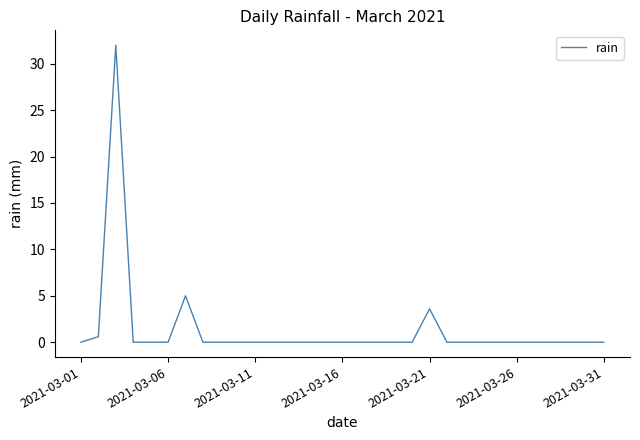

Does the chart have visible grid lines?

No